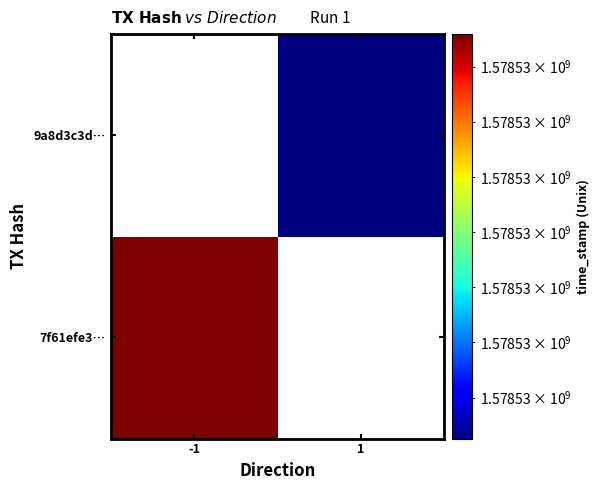

How many distinct data groups are displayed?

2